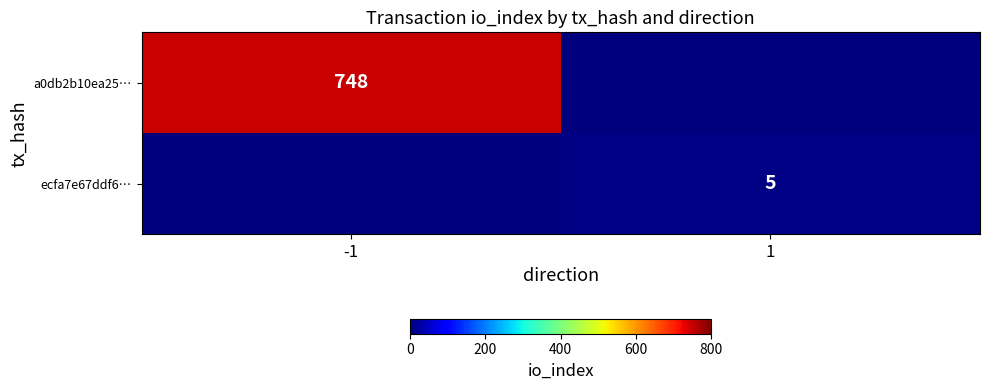

The ecfa7e67ddf6… series shows 5 at 1. True or false?

True